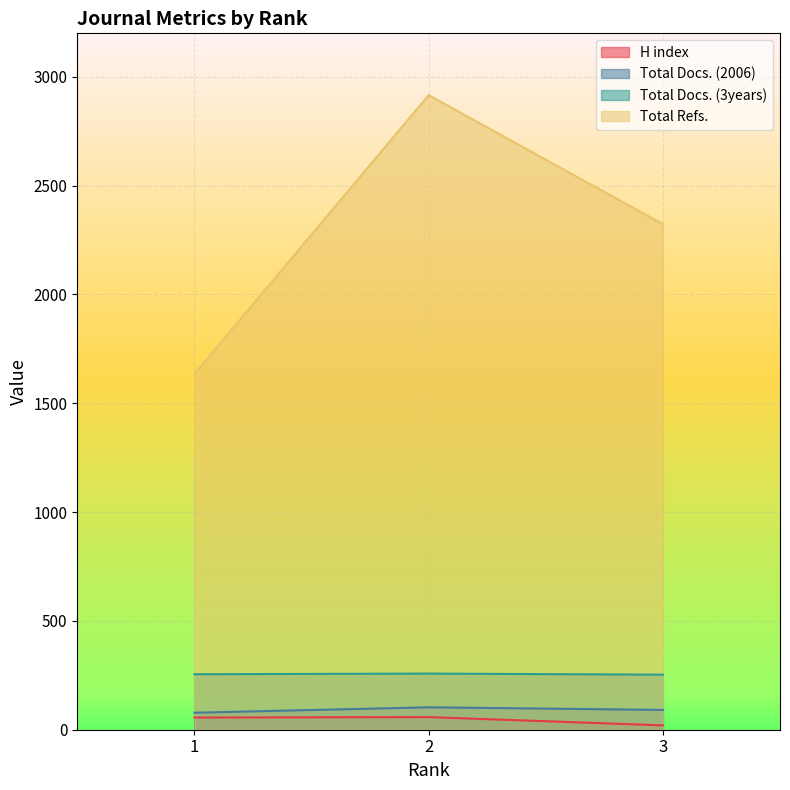

What is the value of the Total Refs. point at the 3rd from the left?

2323